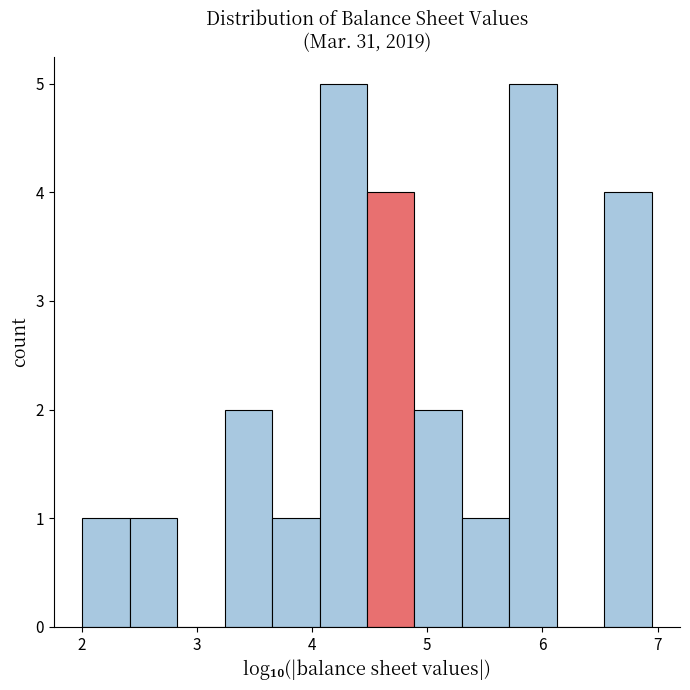

What is the height of the bar covering 2.0 to 2.4 on the x-axis? Neither the bar edges nor the heights are printed on the chart, so give them approximately, as read against the axes.

1